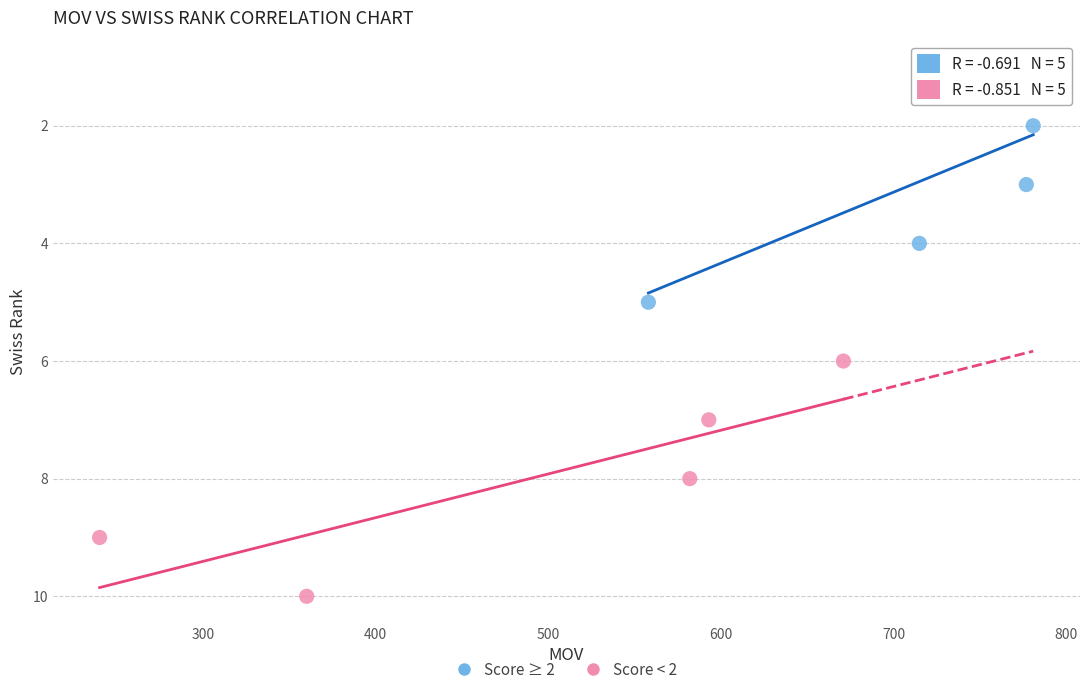

Which series reaches the minimum Y coordinate?

Score ≥ 2